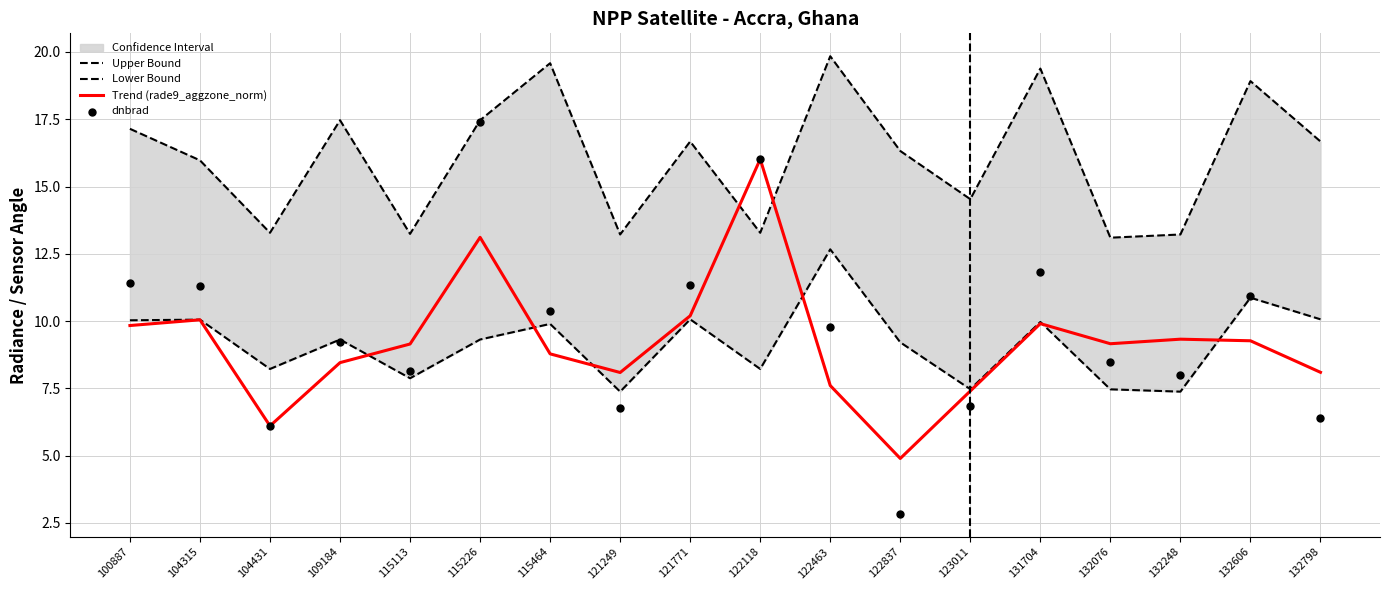

At which category is the sum across all series the highest?

115226